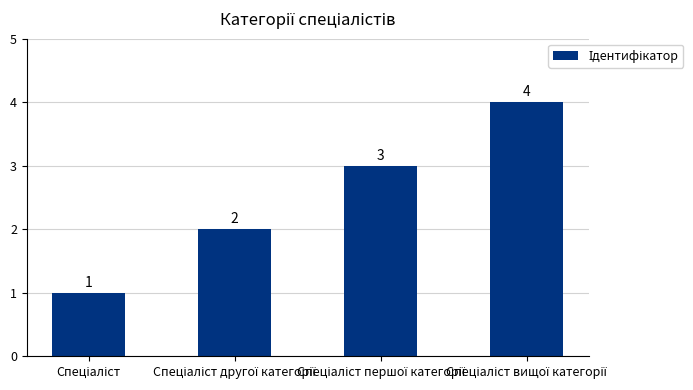

What is the difference between the maximum and minimum values?

3